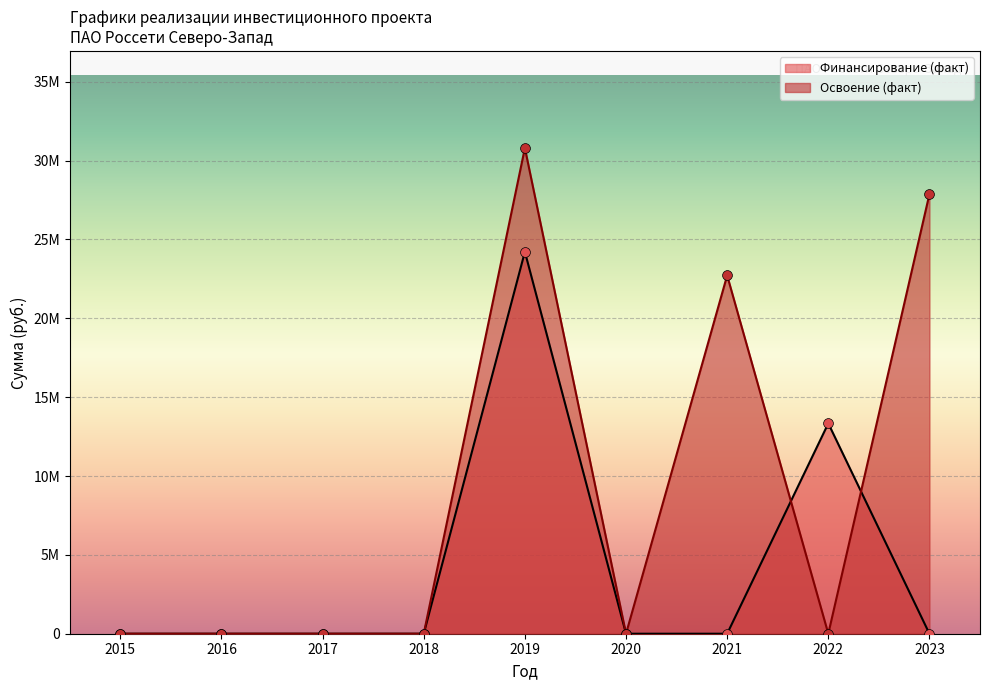

At how many categories does at least one series exceed 15814301?

3